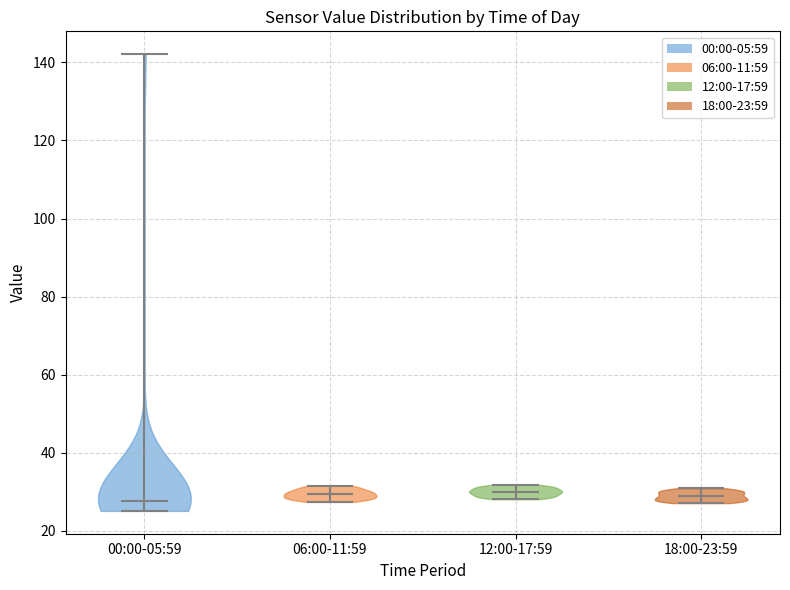

Where does the median line of the violin for 18:00-23:59 sit on the y-axis? The values are not printed on the chart, so give them approximately, as read against the axis.

28